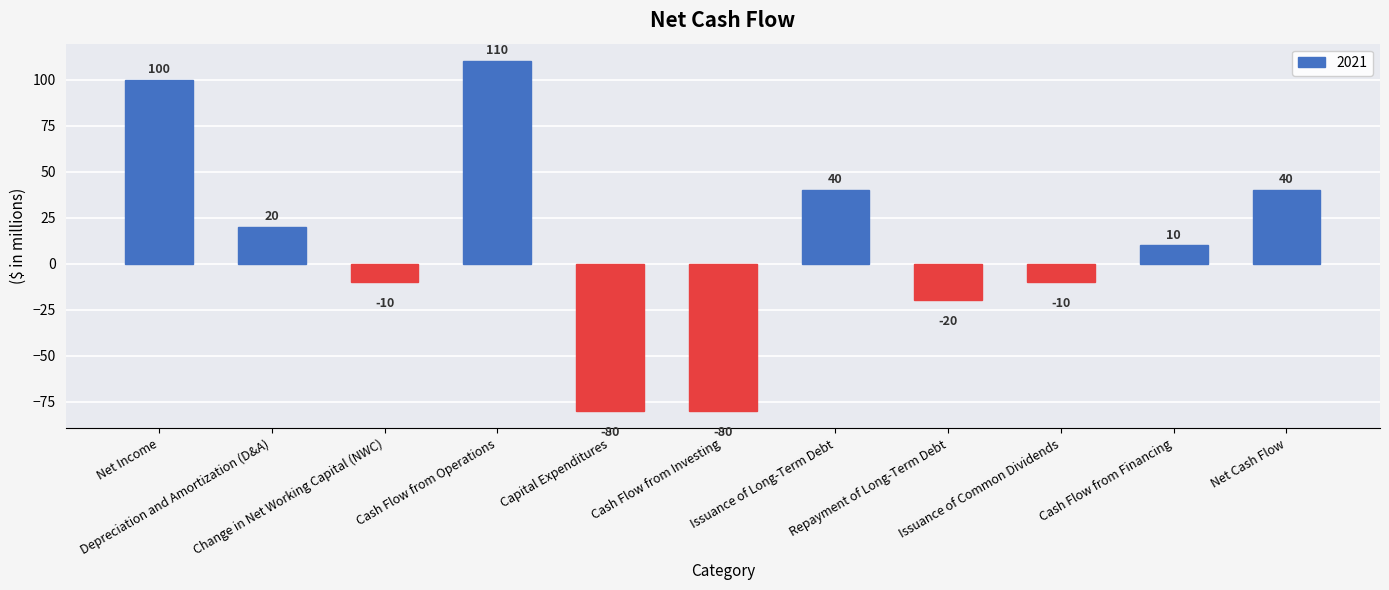

How many data points does each series have?

11